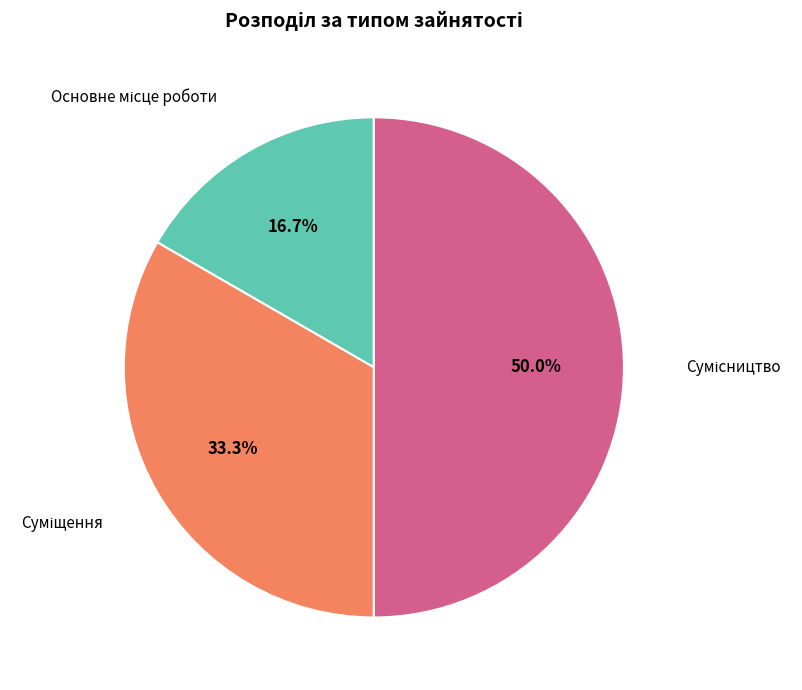

True or false: Сумісництво accounts for 50% of the total.

True